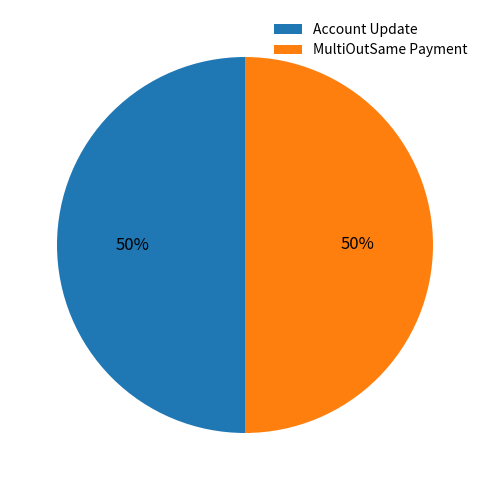

Count the number of slices in the pie.

2